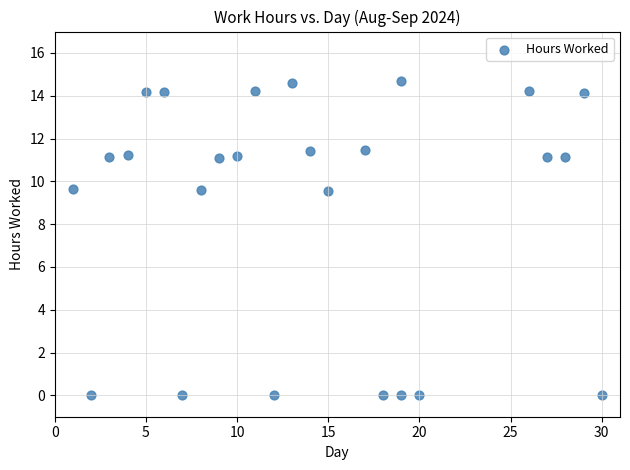

What is the range of Y values (max minus min)?

14.7